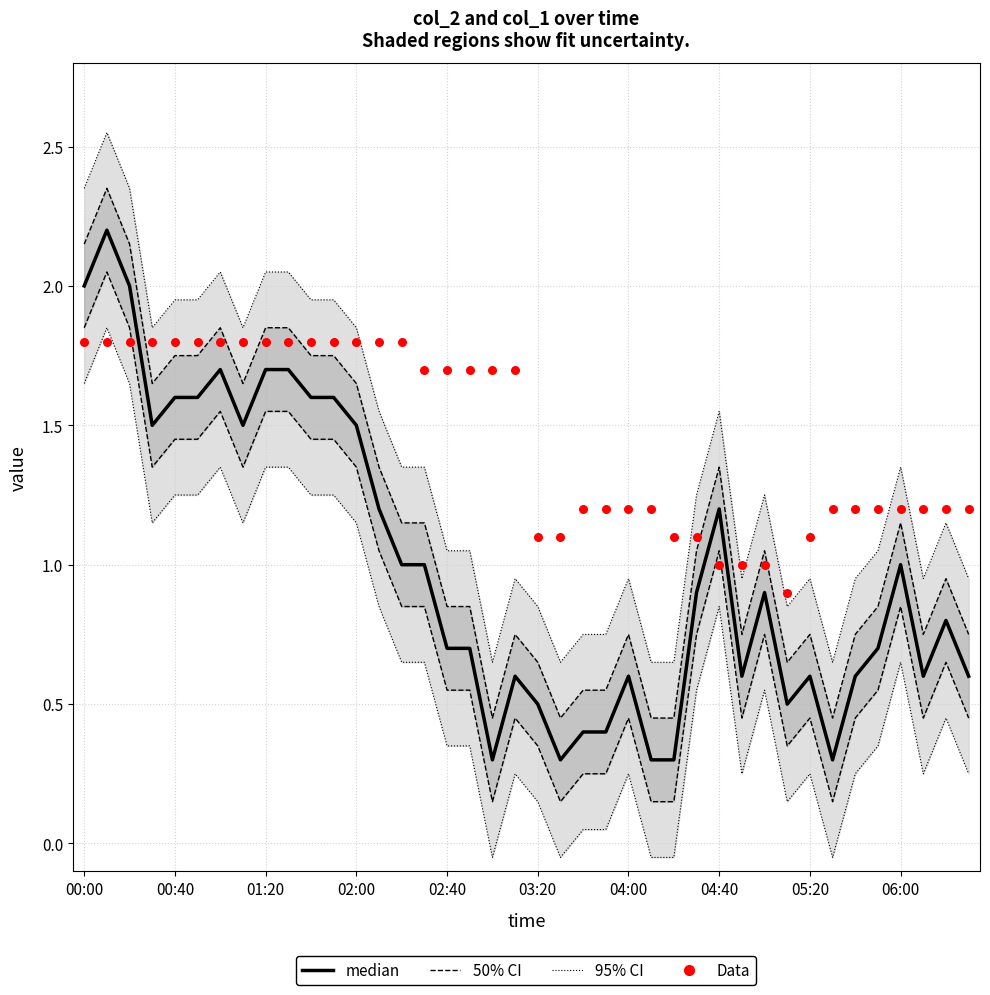

At how many categories does at least one series exceed 2?

6